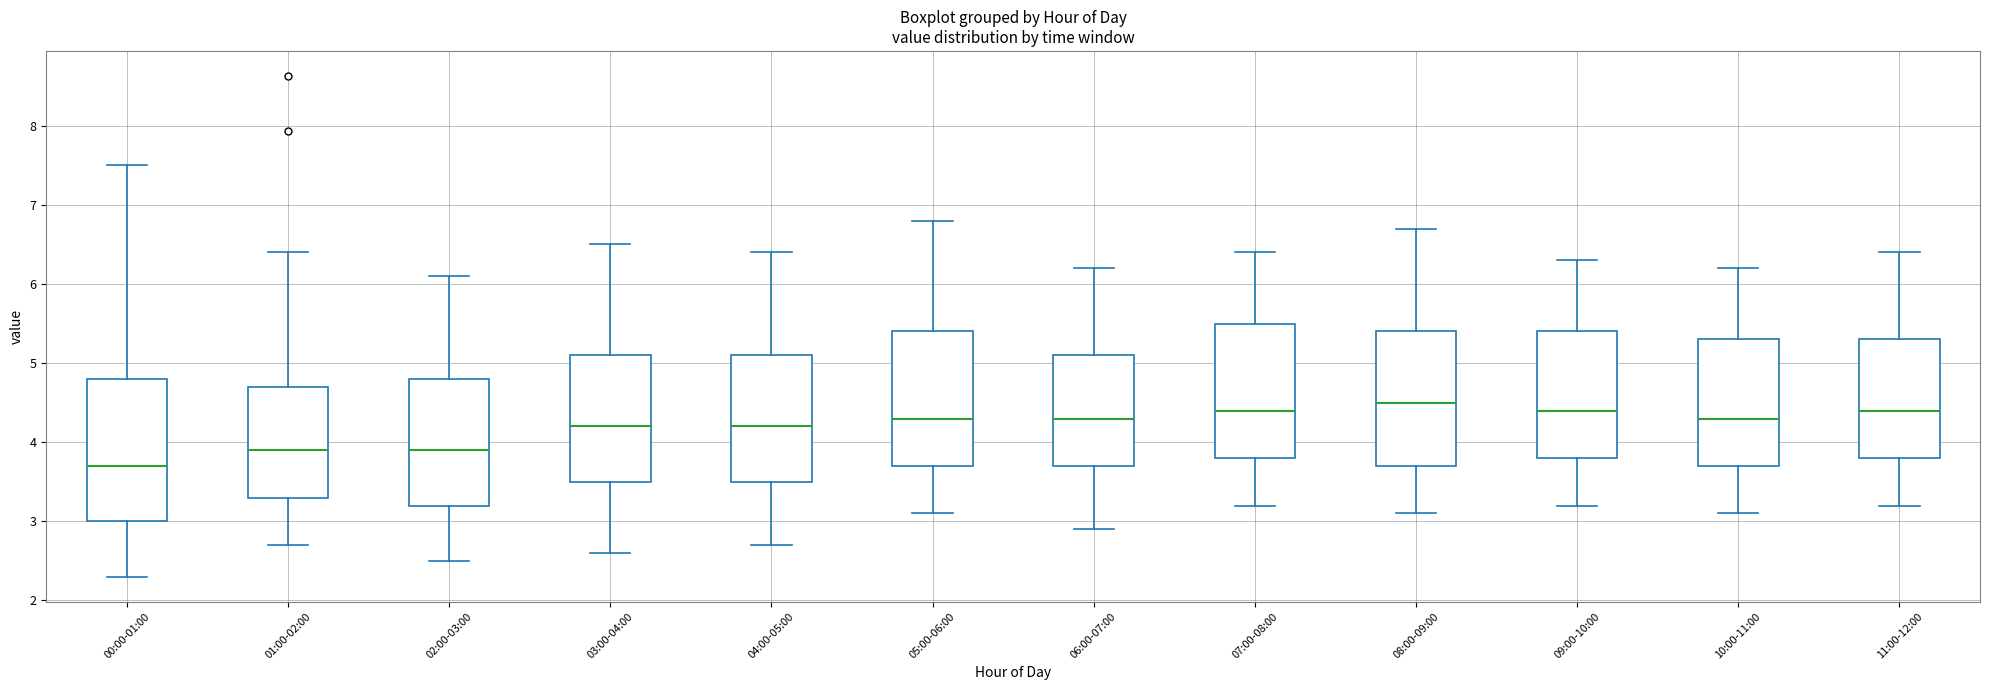

Which box has the lowest median line?

00:00-01:00